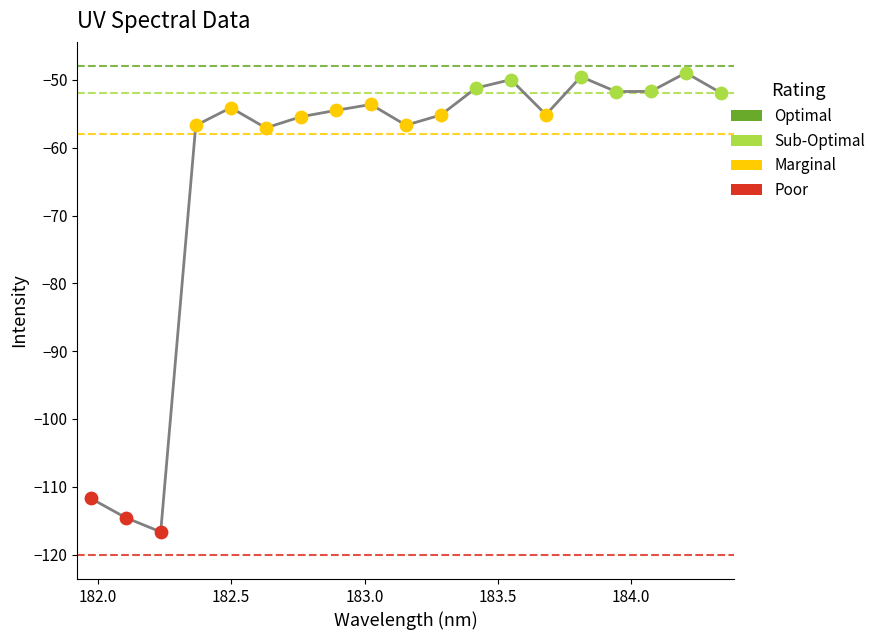

What is the change in value from 181.9732053322 to 182.498667305?

+57.6